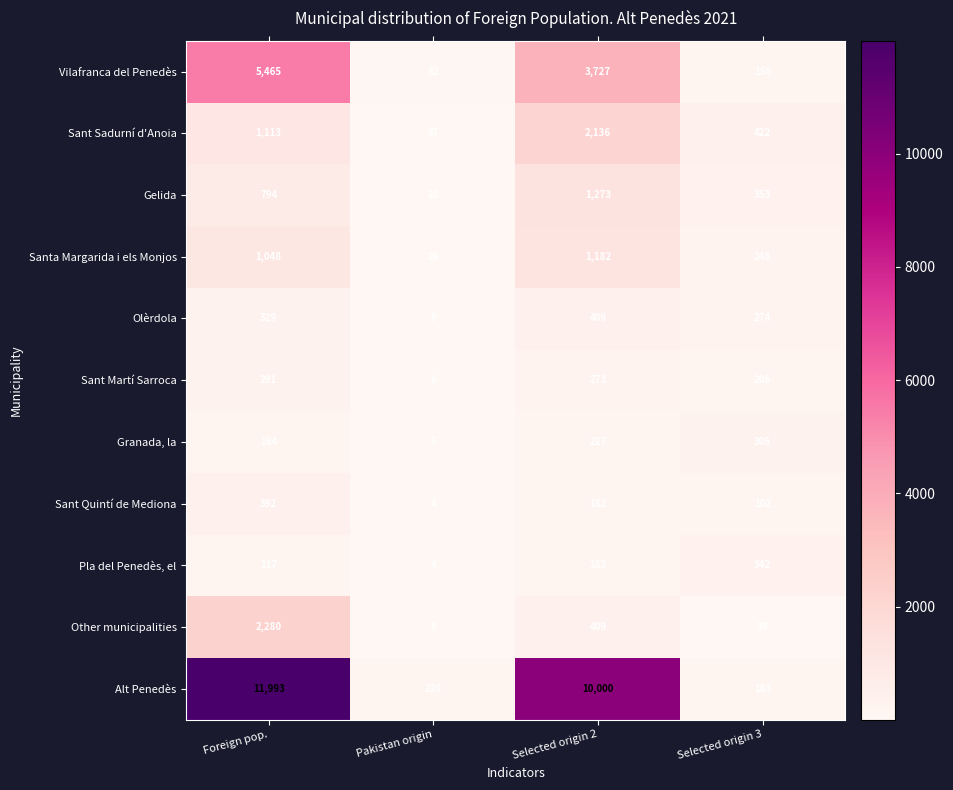

At which label does Granada, la reach its minimum?

Pakistan origin